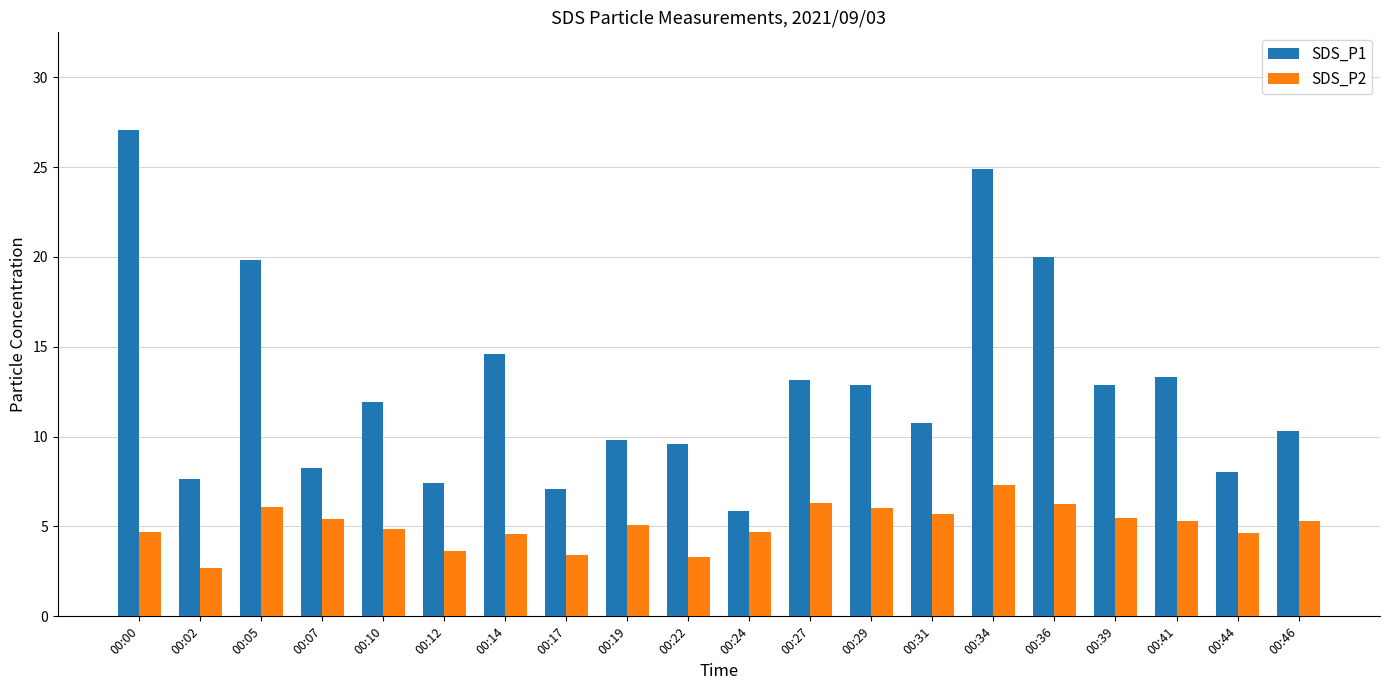

Which category has the lowest value in the SDS_P2 series?

00:02